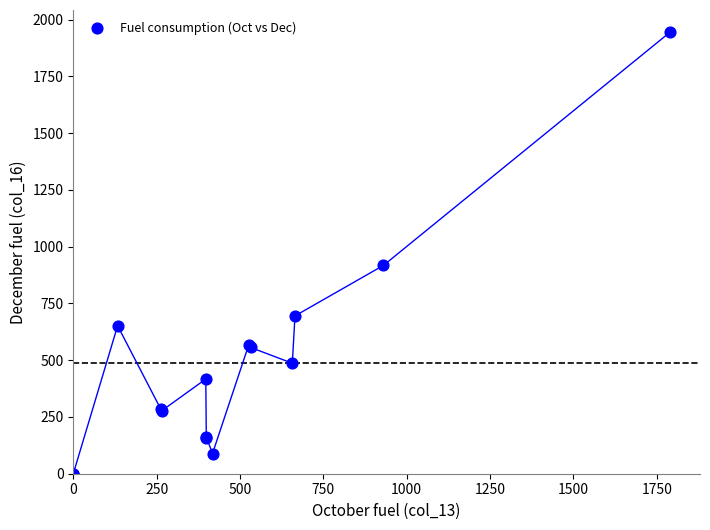

What Y value in the scatter plot is closest to 972?

917.4